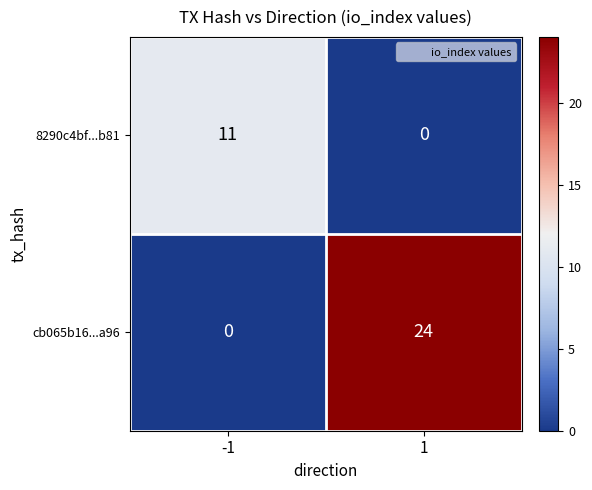

At which category is the sum across all series the highest?

1